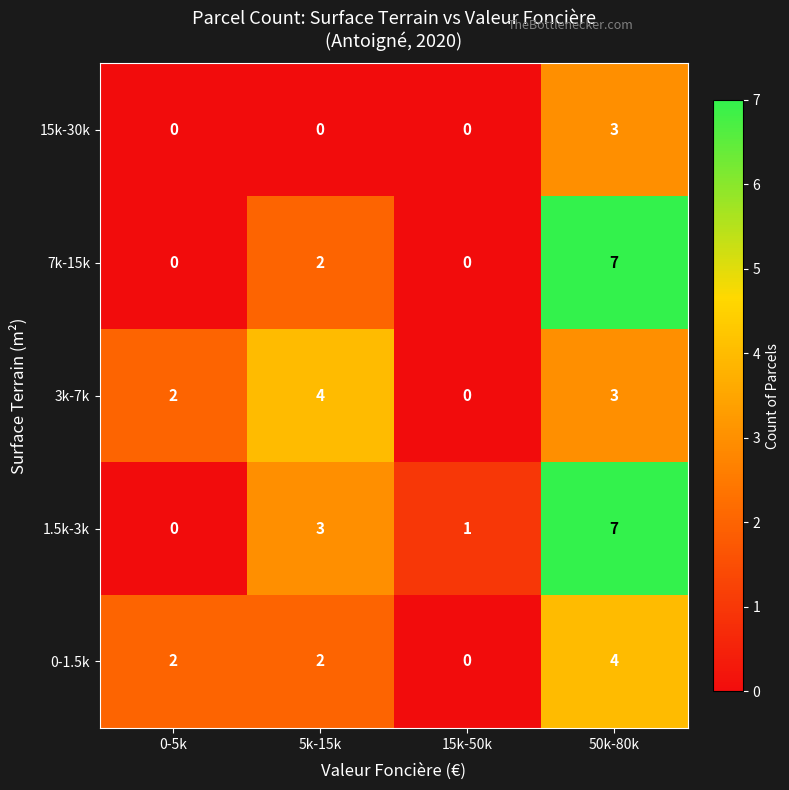

Is the value of 1.5k-3k at 0-5k greater than the value of 7k-15k at 5k-15k?

No